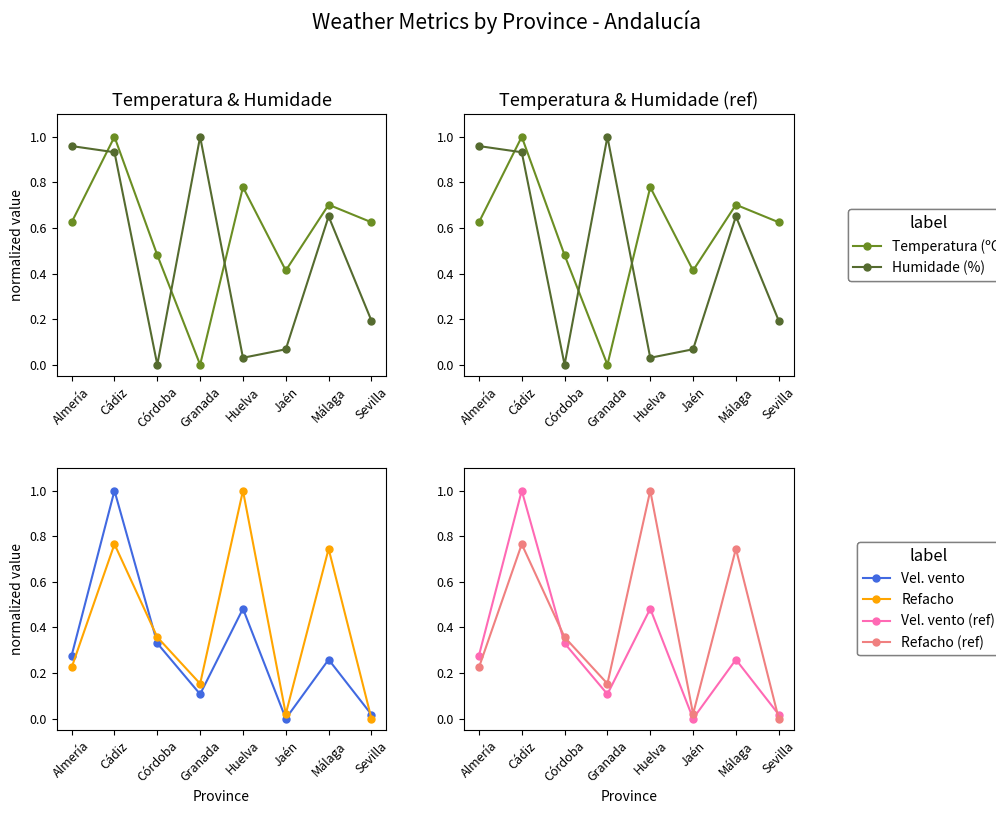

What is the average value of the Temperatura (ºC) series?

0.6